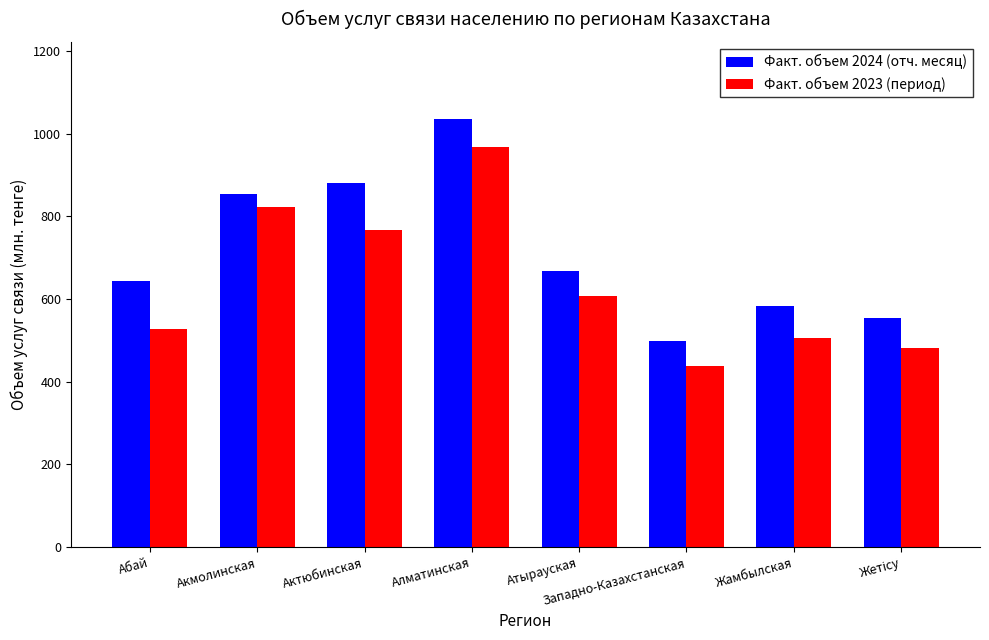

Count the number of data series in this chart.

2